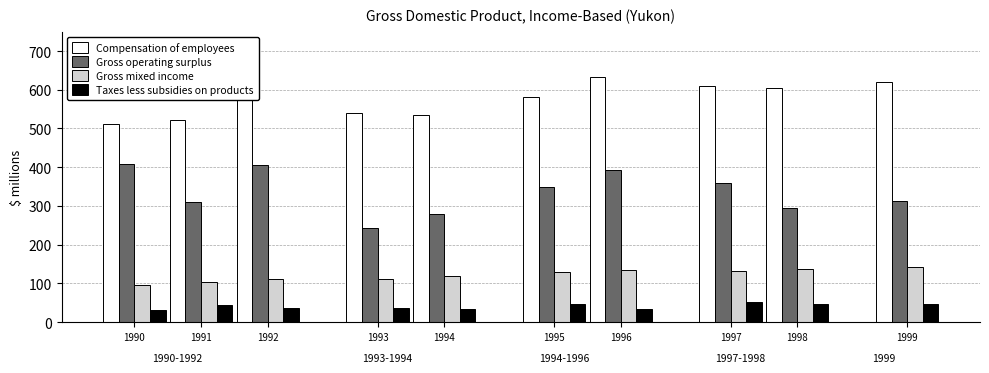

Reading left to right, list all the values displayed in this chart.

Compensation of employees: 512	523	574	541	536	582	632	610	604	619
Gross operating surplus: 407	309	405	243	278	350	393	358	295	312
Gross mixed income: 96	103	110	112	120	129	134	132	136	143
Taxes less subsidies on products: 31	45	36	37	34	47	34	51	47	47